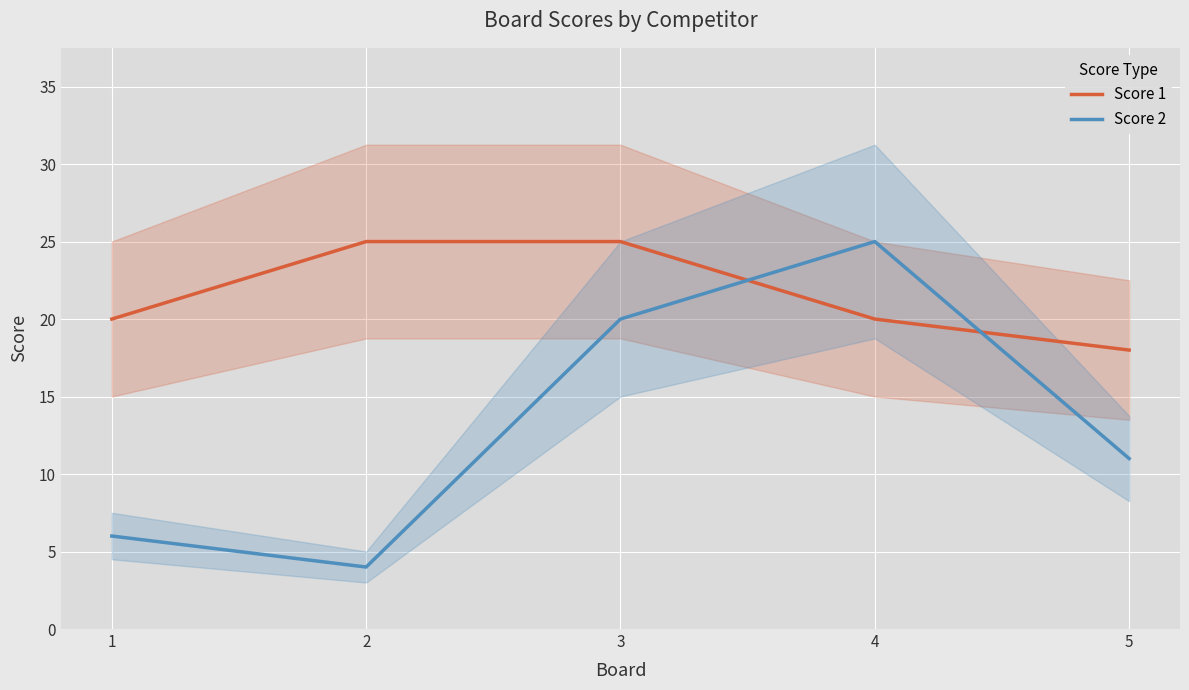

Reading left to right, transcribe all the data shown in this chart.

Score 1: 1=20	2=25	3=25	4=20	5=18
Score 2: 1=6	2=4	3=20	4=25	5=11